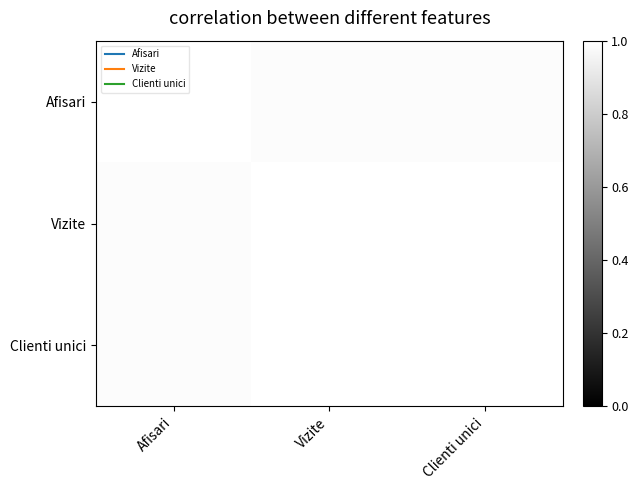

Reading left to right, extract all data points from this chart.

Afisari: Afisari=1.0	Vizite=1.0	Clienti unici=1.0
Vizite: Afisari=1.0	Vizite=1.0	Clienti unici=1.0
Clienti unici: Afisari=1.0	Vizite=1.0	Clienti unici=1.0